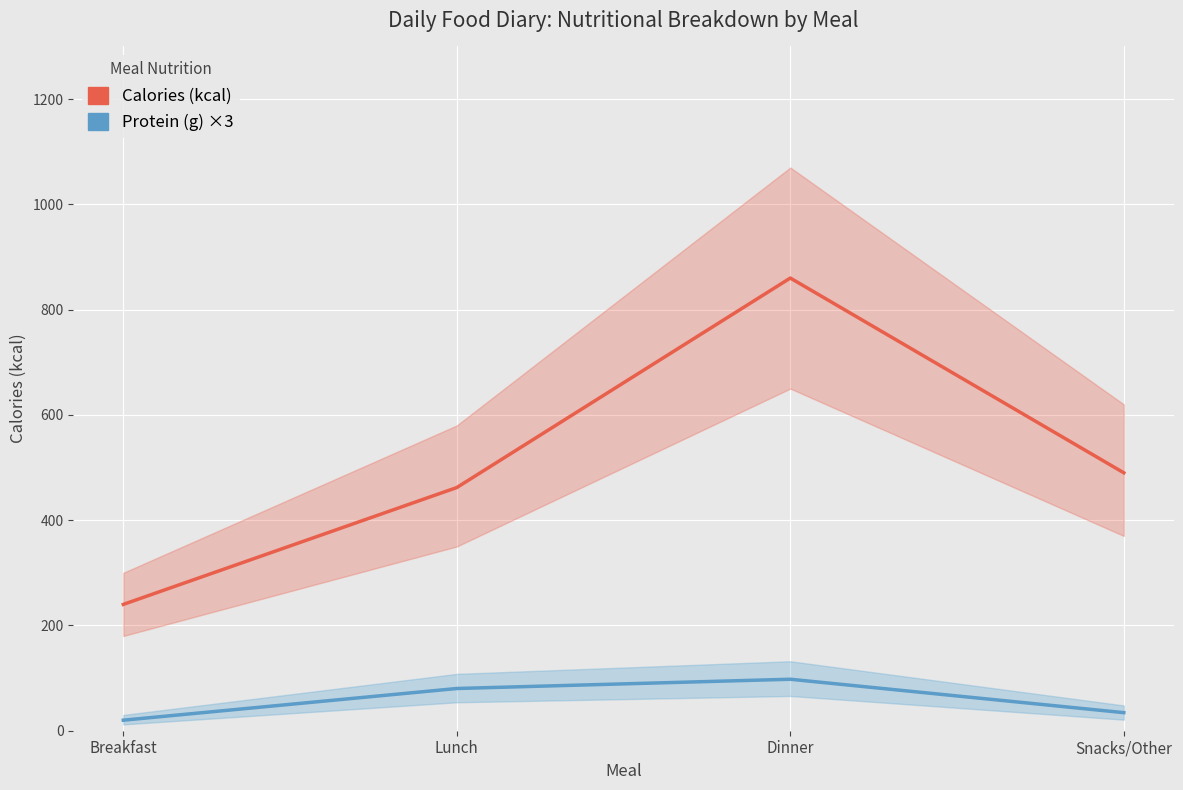

Rank the series by their average value, from highest to lowest.

Calories (kcal), Protein (g) ×3